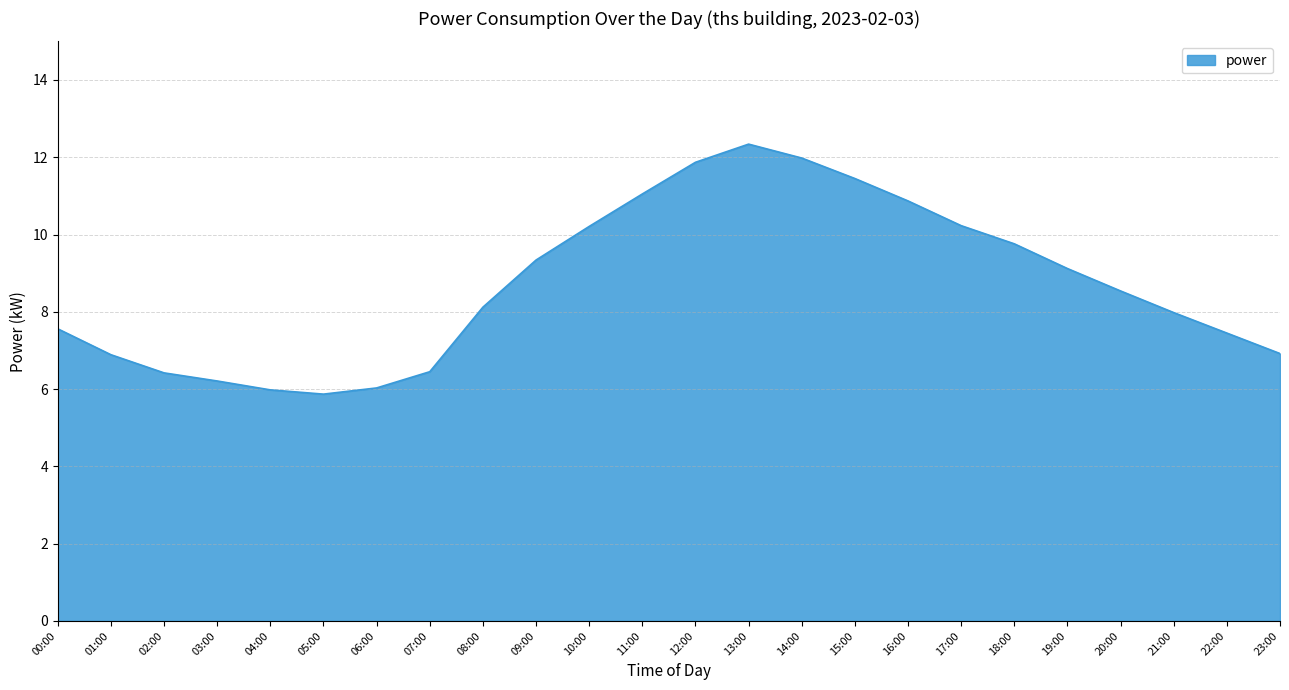

True or false: the data shows 10.7 at 21:00.

False